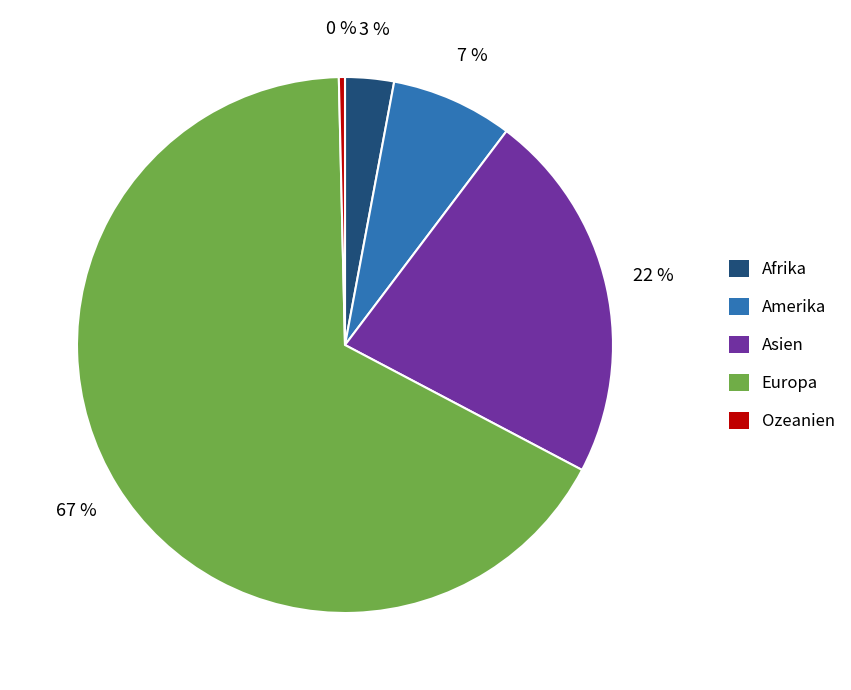

What percentage is the Amerika slice, to the nearest percent?

7%